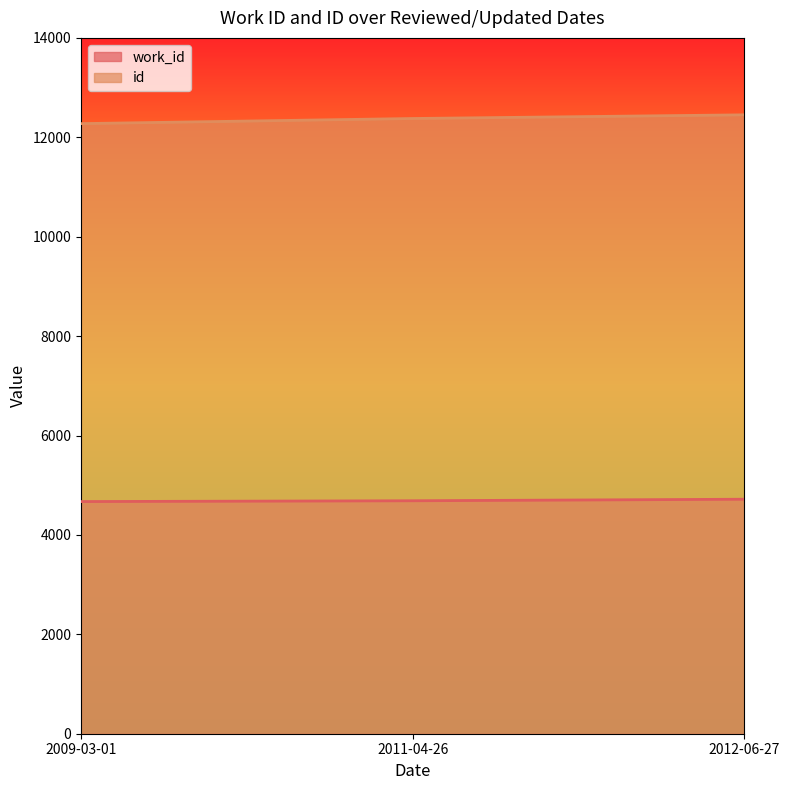

Which has a higher value, 2011-04-26 or 2009-03-01?

2011-04-26